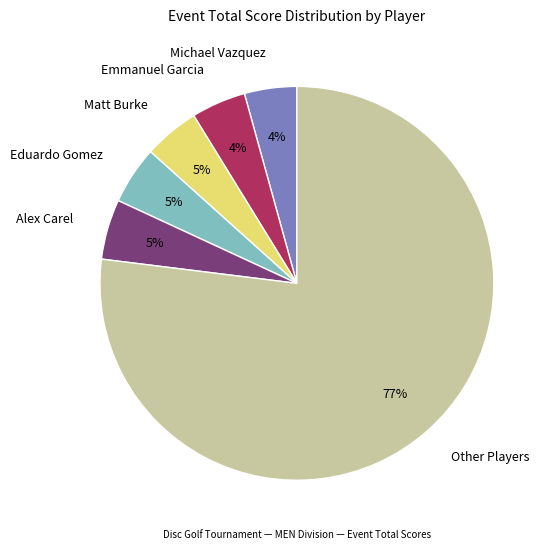

Which slice is the largest?

Other Players